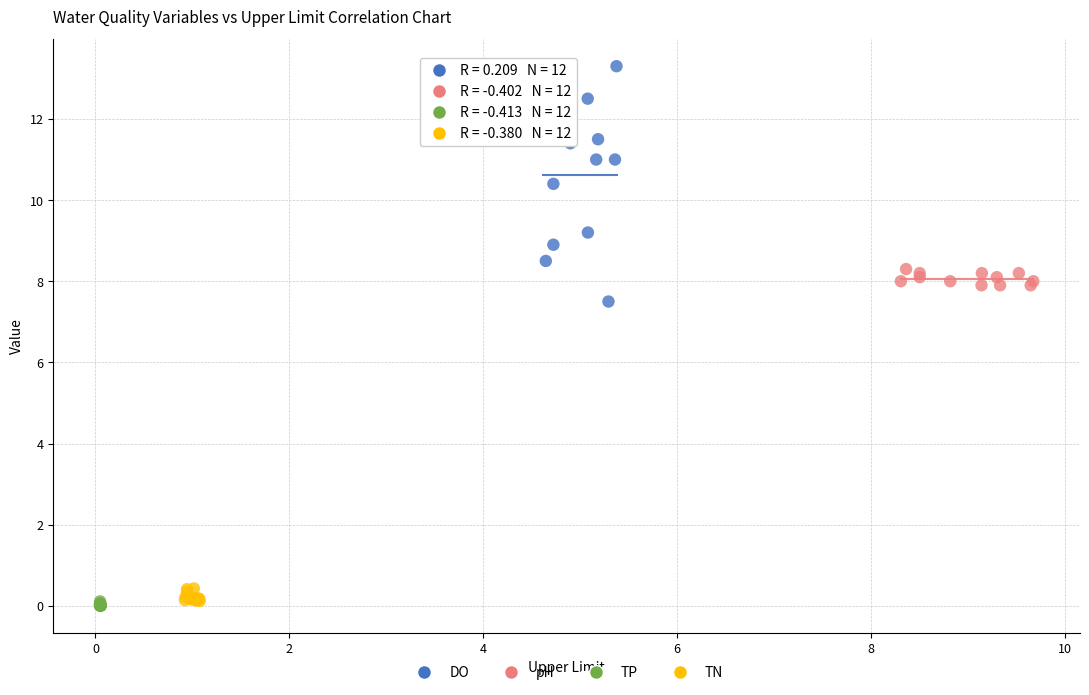

What are all the series names shown in the legend?

DO, pH, TP, TN